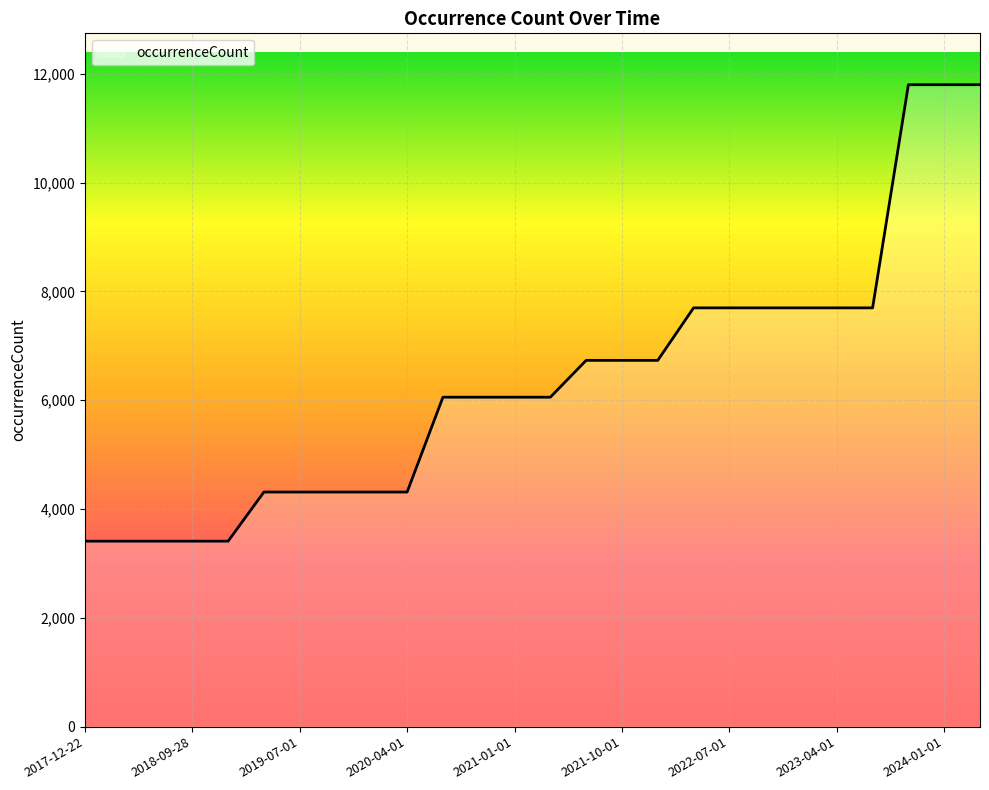

What is the maximum value shown in the chart?

11799